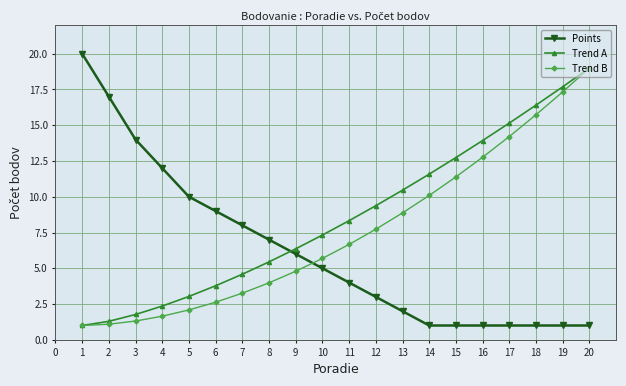

Rank the series at 11 from highest to lowest value.

Trend A, Trend B, Points